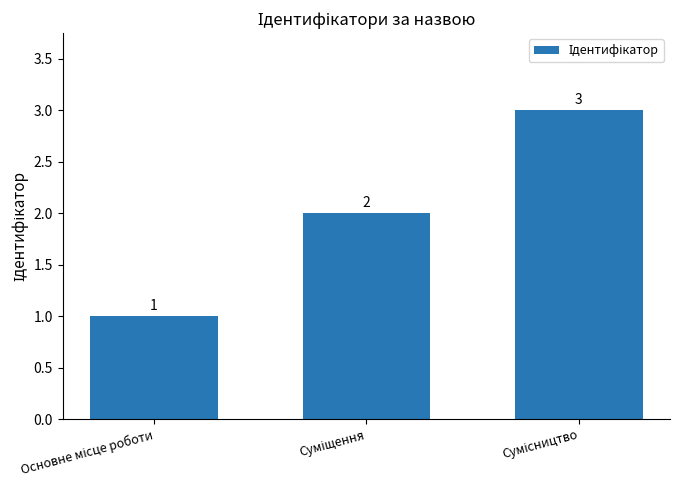

What is the greatest value displayed?

3